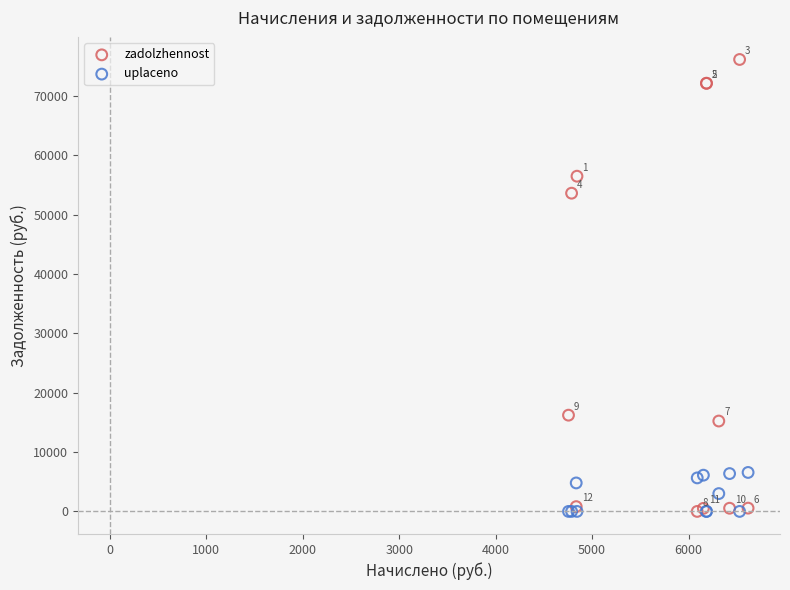

In the zadolzhennost series, what Y value is closest to 38055?

53592.6